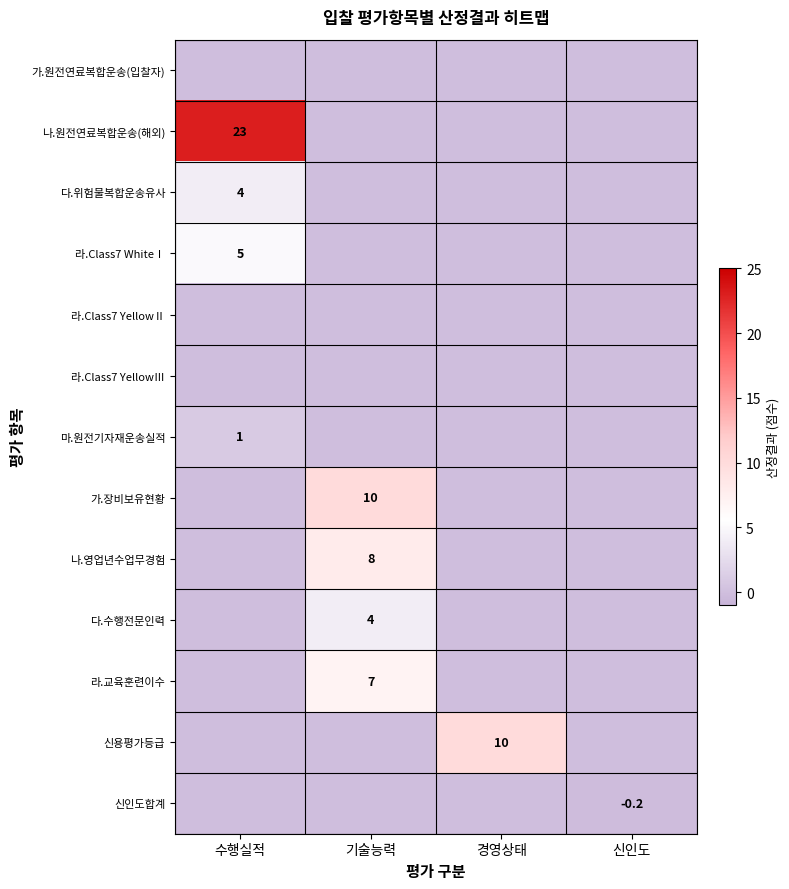

What is the total value across all series at 신인도?

-0.2